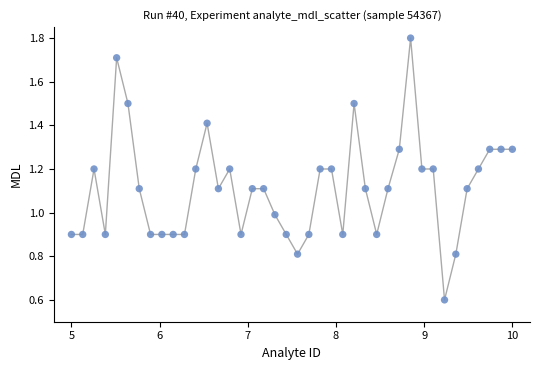

What is the range of X values (max minus min)?

5.0